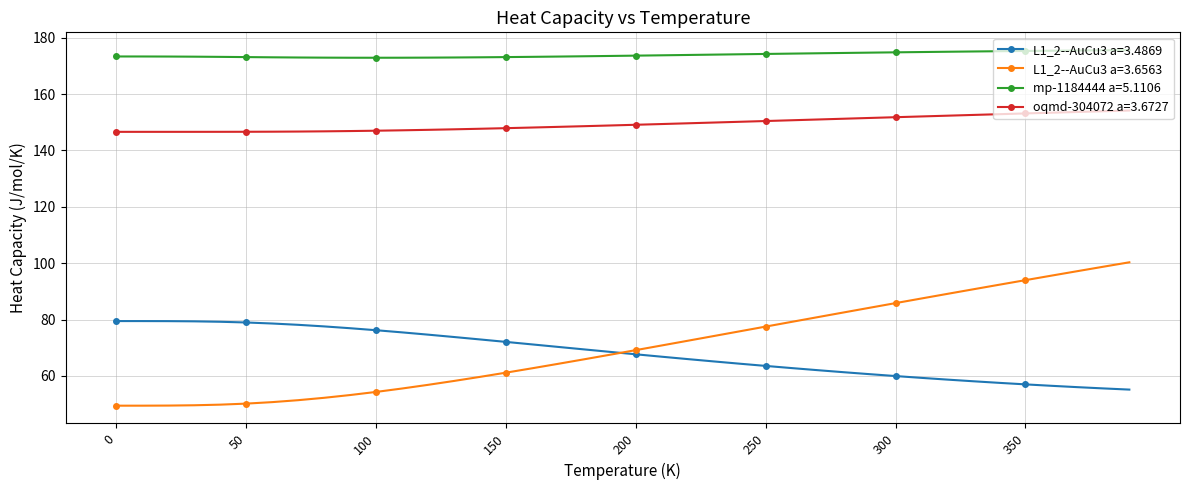

What is the minimum value shown in the chart?

49.4